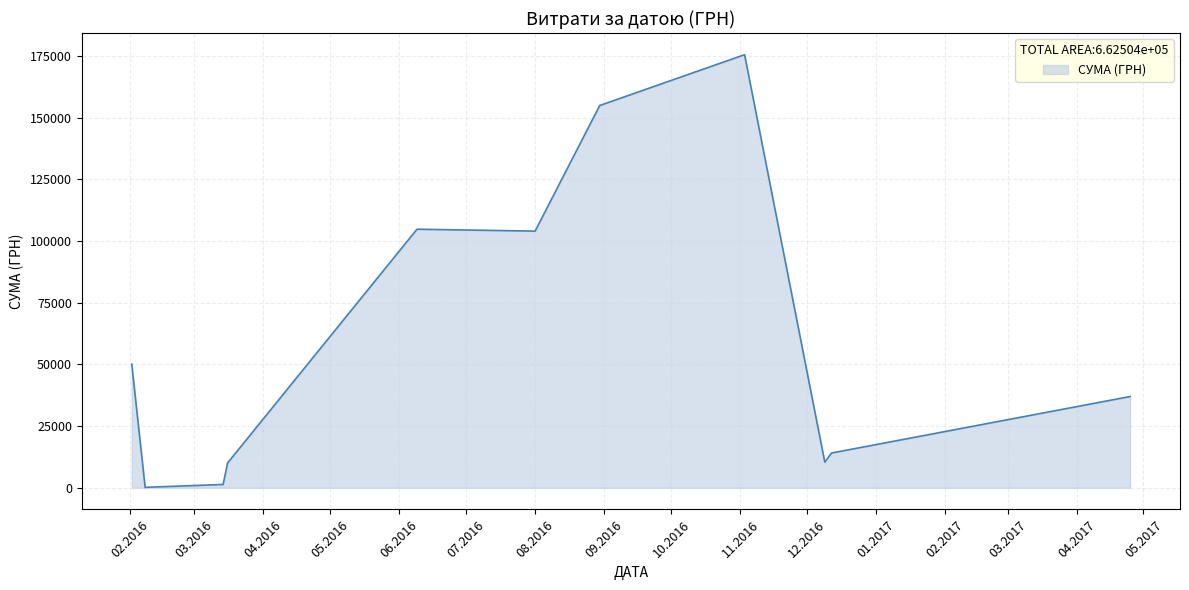

What is the difference between the maximum and minimum values?

175355.0